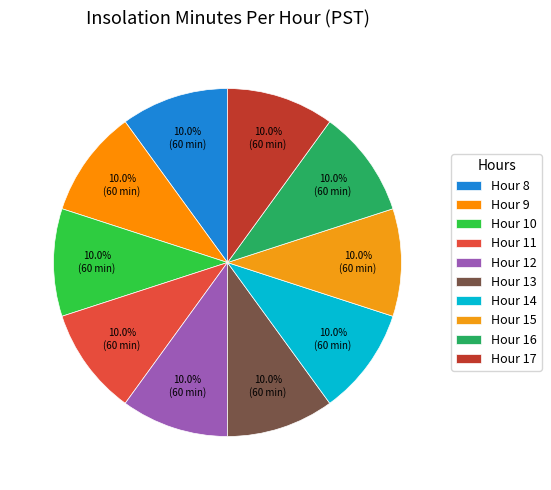

What is the largest slice in the pie chart?

Hour 8